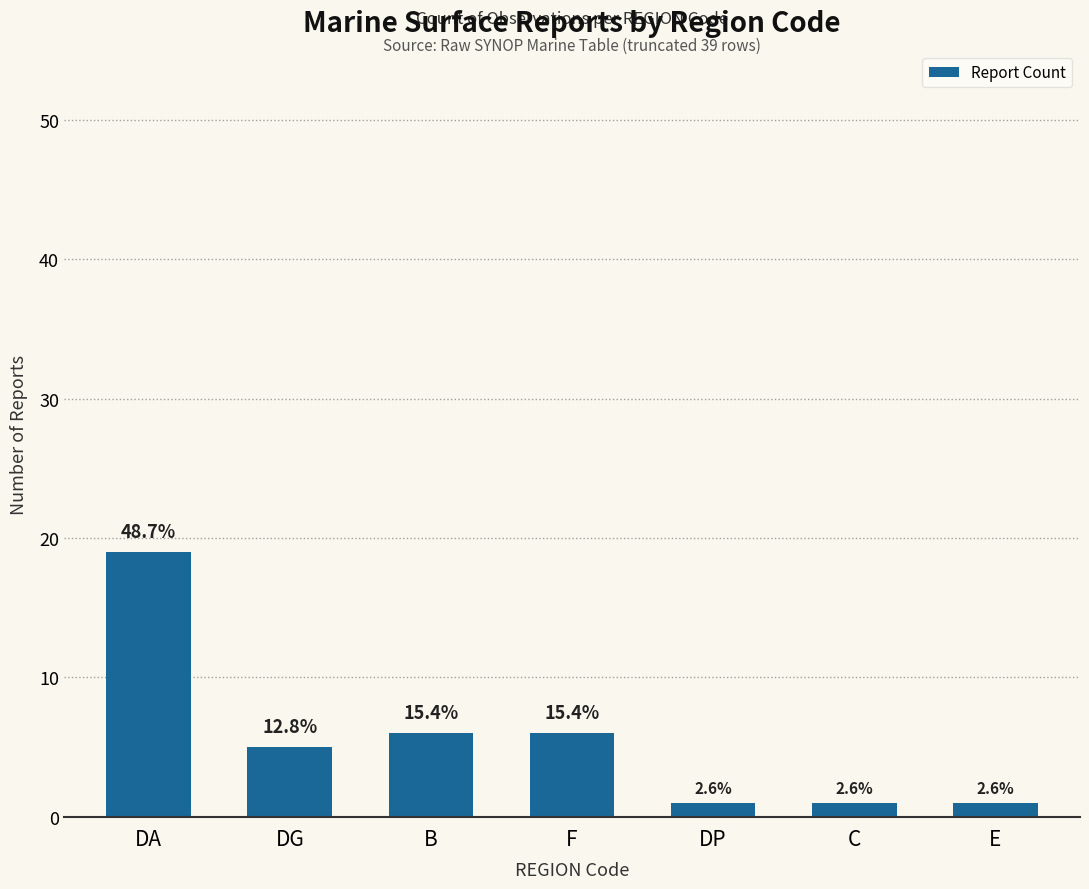

List the labels in order of value, largest first.

DA, B, F, DG, DP, C, E